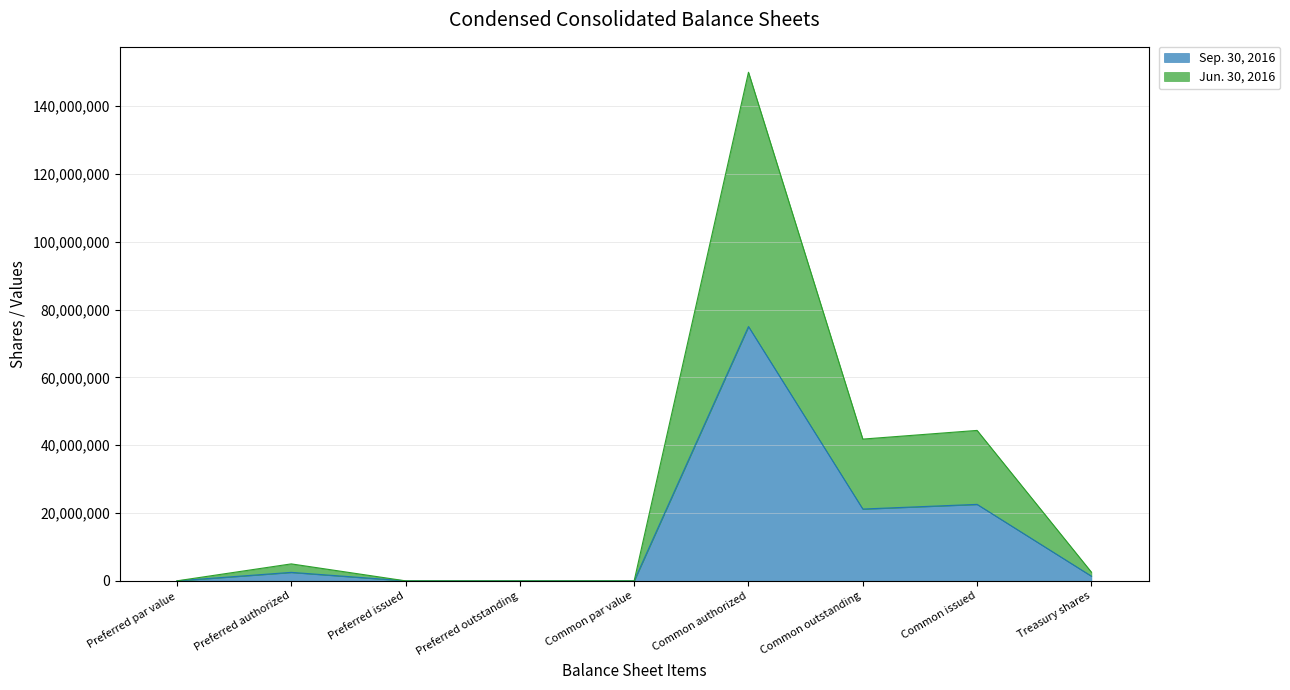

What position from the left is Common outstanding?

7